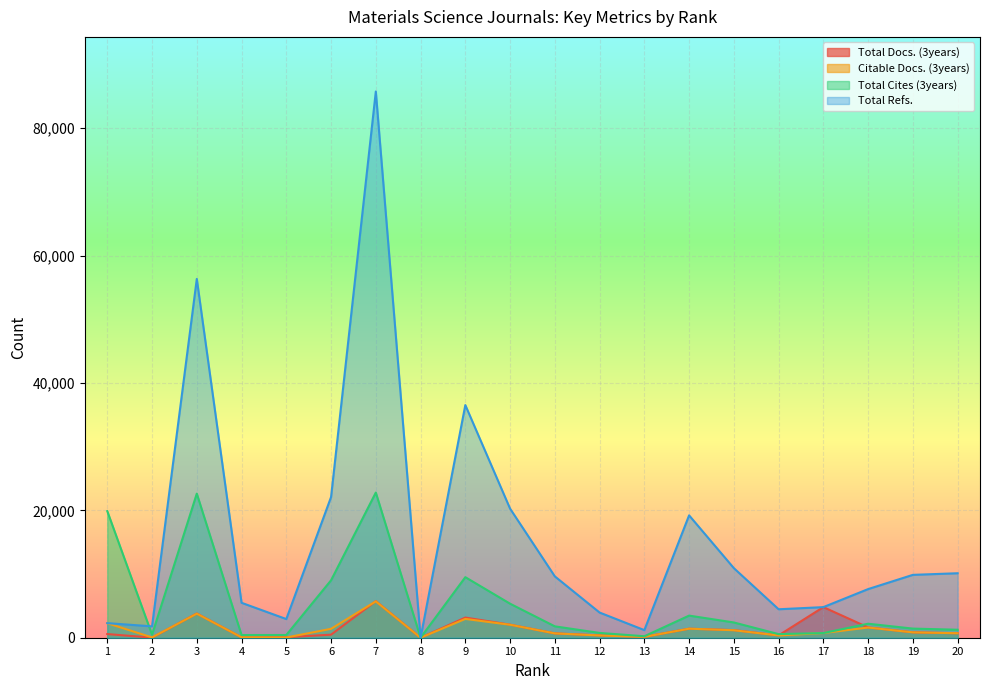

True or false: Total Docs. (3years) and Total Refs. cross at least once.

False